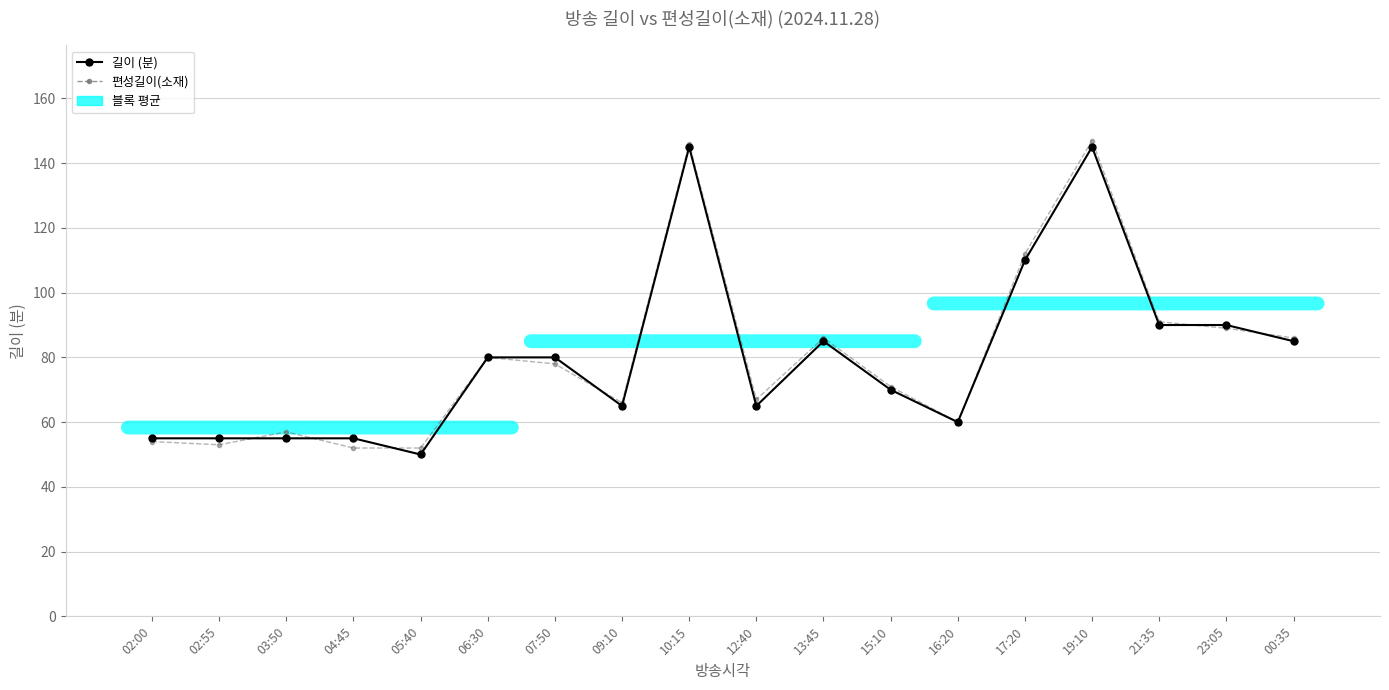

Reading right to left, what are all the values shown in this chart?

길이 (분): 00:35=85	23:05=90	21:35=90	19:10=145	17:20=110	16:20=60	15:10=70	13:45=85	12:40=65	10:15=145	09:10=65	07:50=80	06:30=80	05:40=50	04:45=55	03:50=55	02:55=55	02:00=55
편성길이(소재): 00:35=86	23:05=89	21:35=91	19:10=147	17:20=112	16:20=60	15:10=71	13:45=86	12:40=67	10:15=146	09:10=66	07:50=78	06:30=80	05:40=52	04:45=52	03:50=57	02:55=53	02:00=54